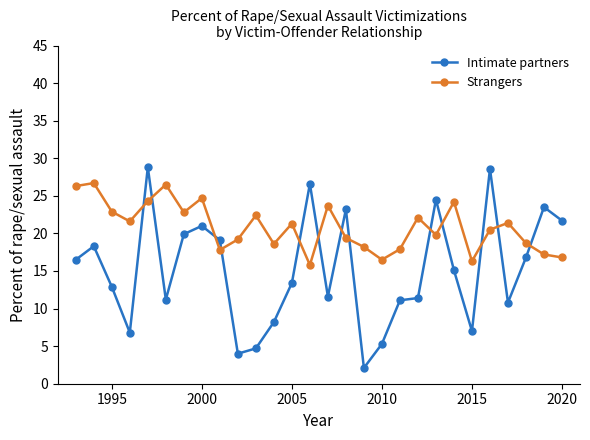

Rank the series by their average value, from lowest to highest.

Intimate partners, Strangers